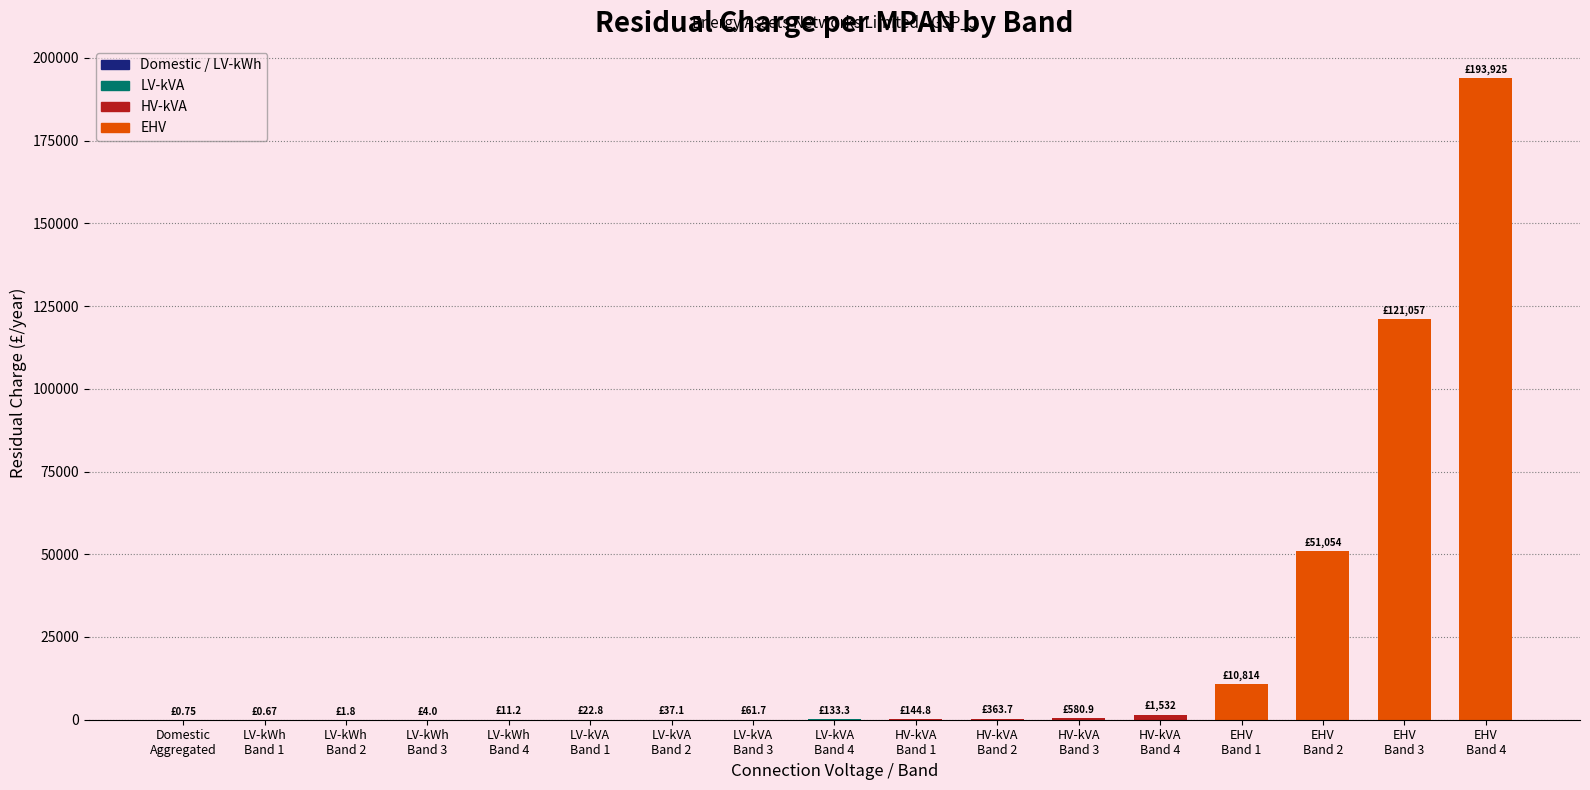

What is the sum of all values?

379744.1